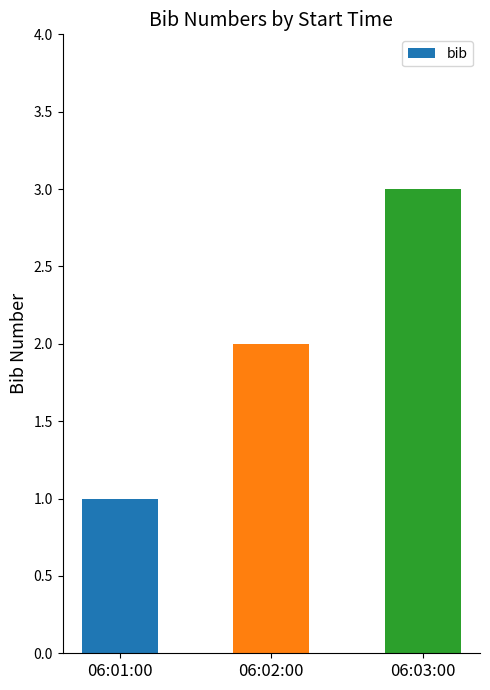

Are the bars horizontal?

No